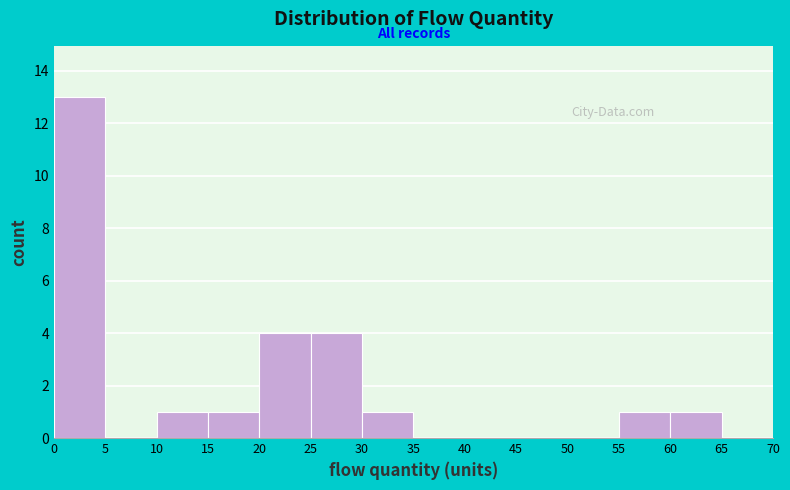

What is the height of the bar covering 0 to 5 on the x-axis? The values are not printed on the chart, so give them approximately, as read against the axis.

13